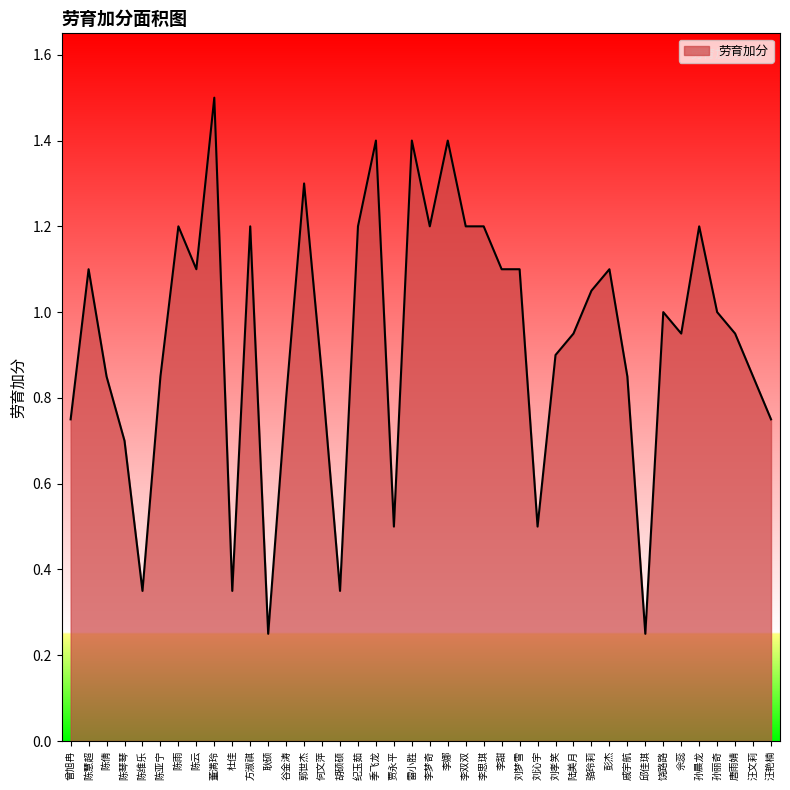

Approximately how many times larger is the value at 刘沁宇 compared to 郭世杰?

0.4